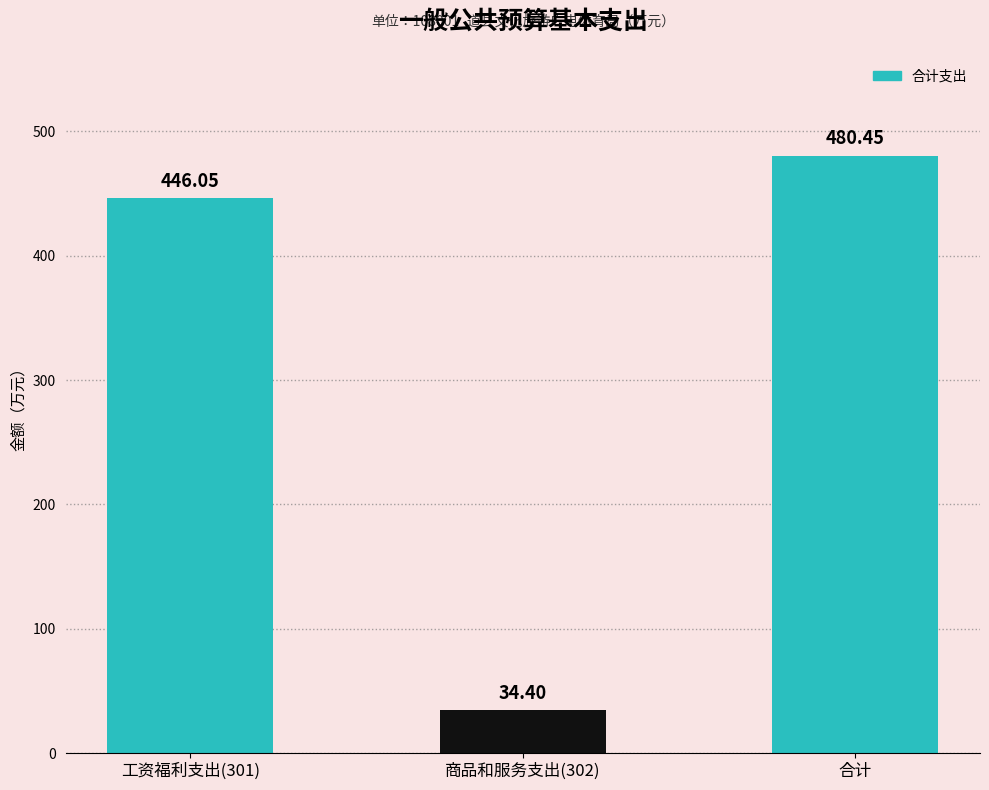

What is the label of the 2nd bar from the left?

商品和服务支出(302)